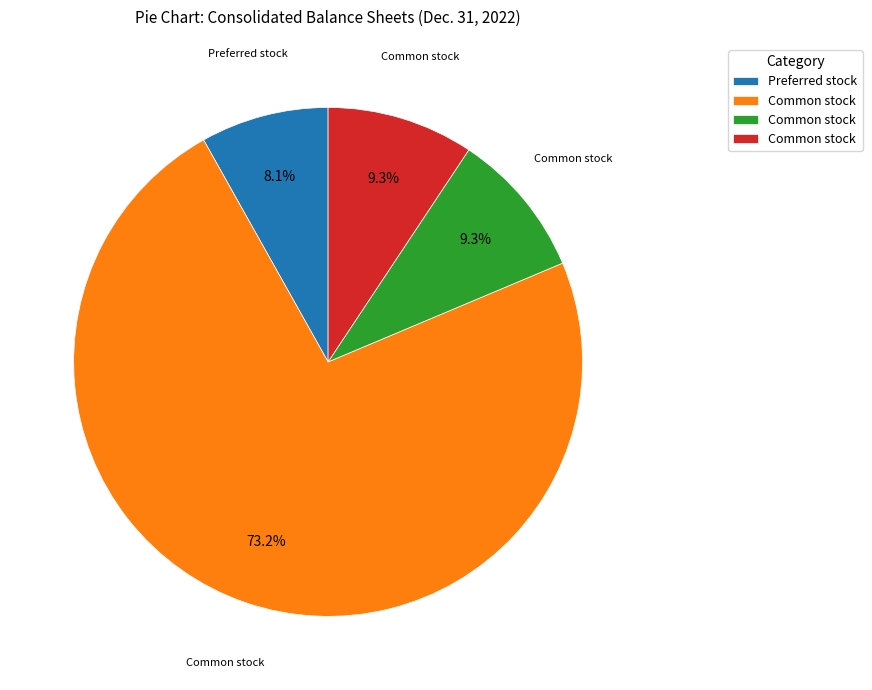

How many segments does this pie chart have?

4